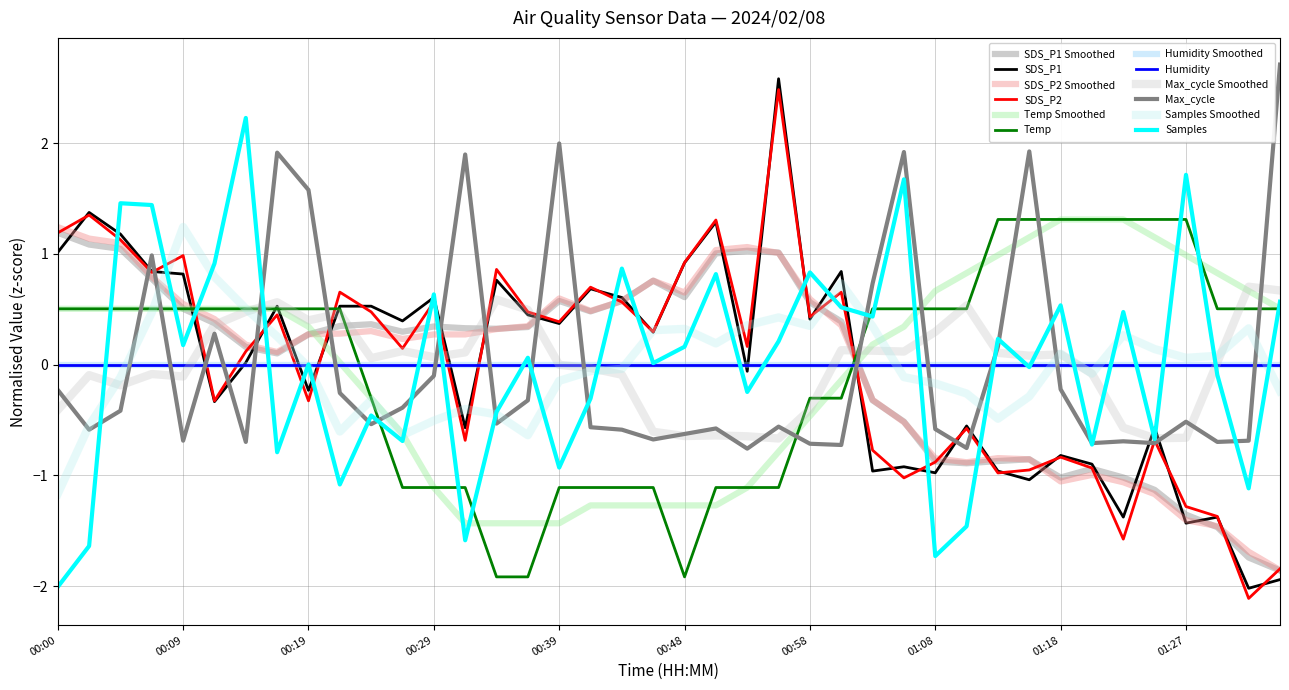

Is this an area chart (filled region under the line)?

No